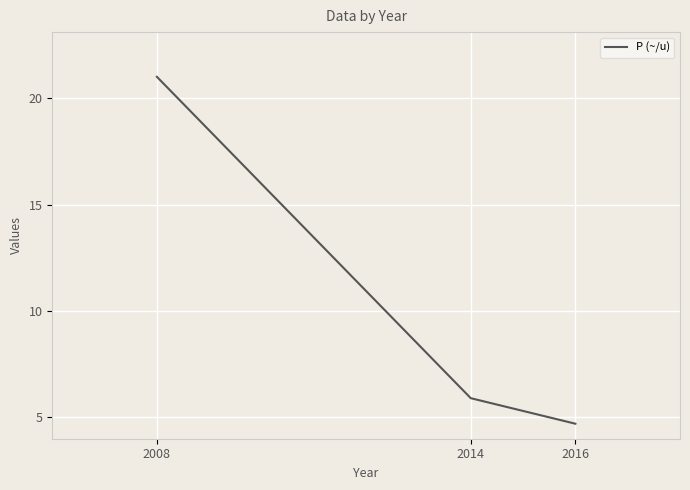

Is this an area chart (filled region under the line)?

No